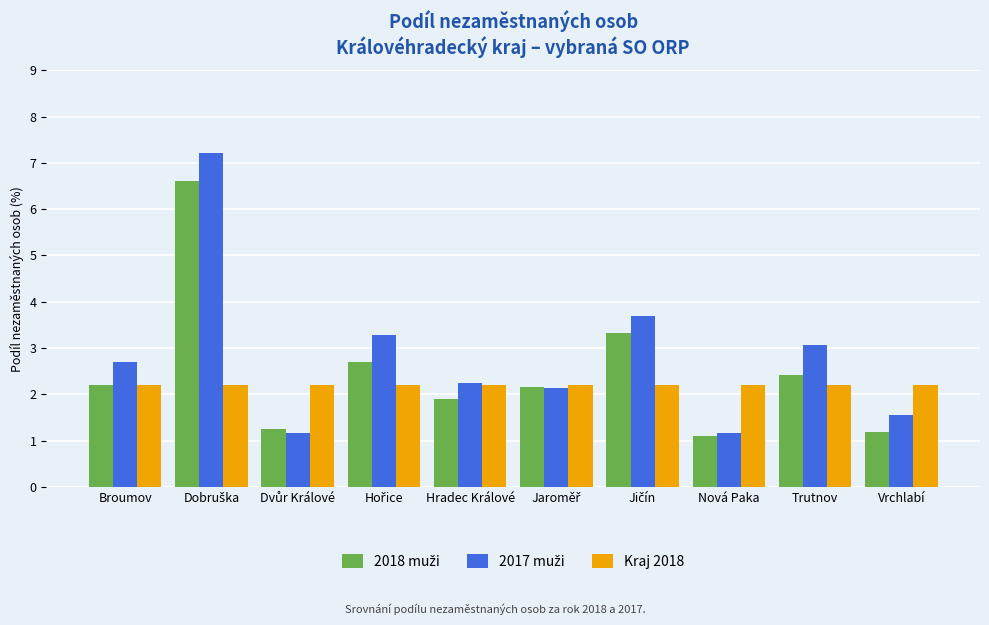

At how many categories does at least one series exceed 7?

1